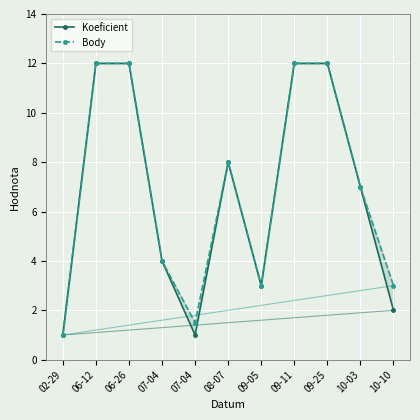

Between 07-04 and 06-12, which is larger?

06-12